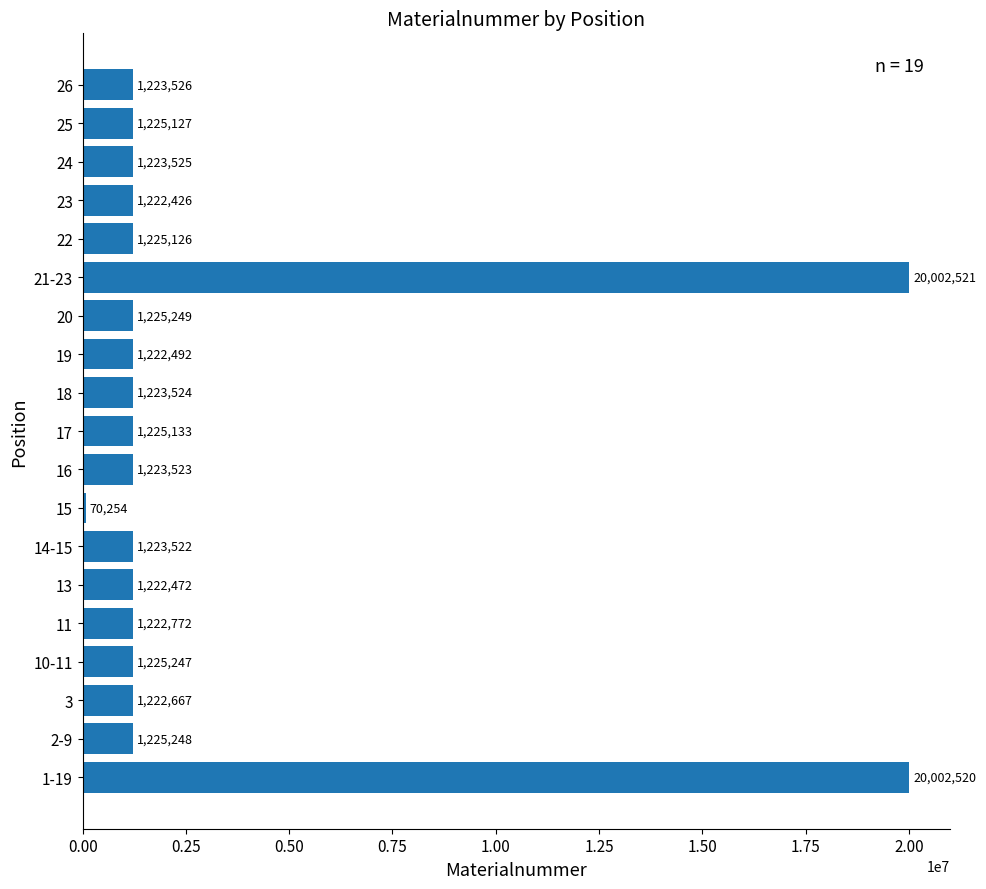

True or false: the data shows 1222667 at 3.

True